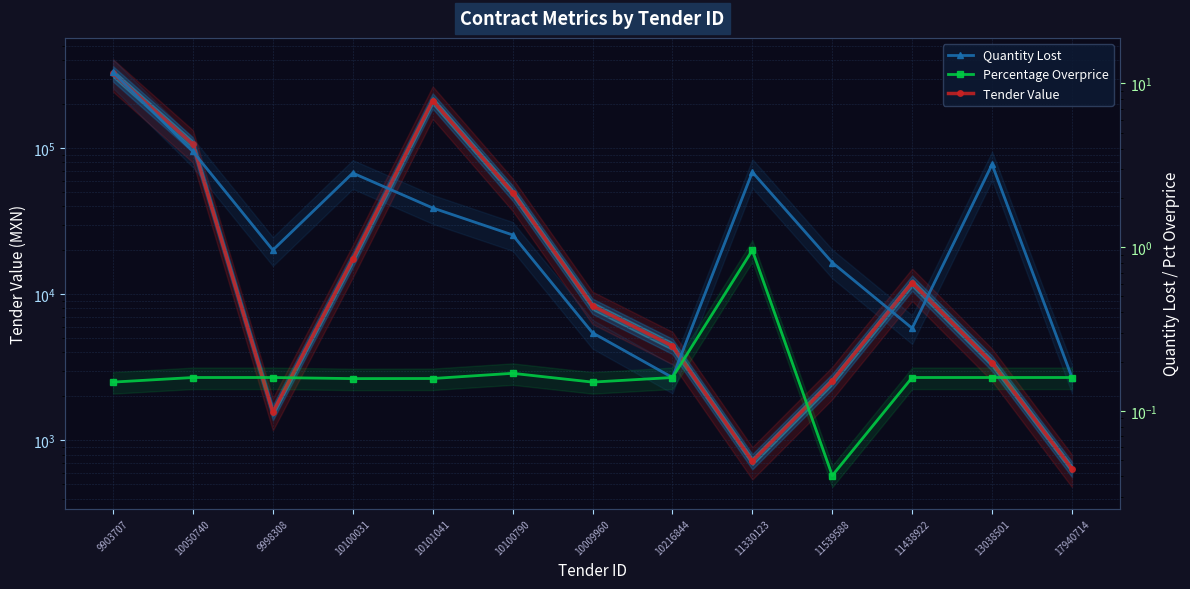

In Quantity Lost, how many points are lower than both neighbors (excluding endpoints)?

3